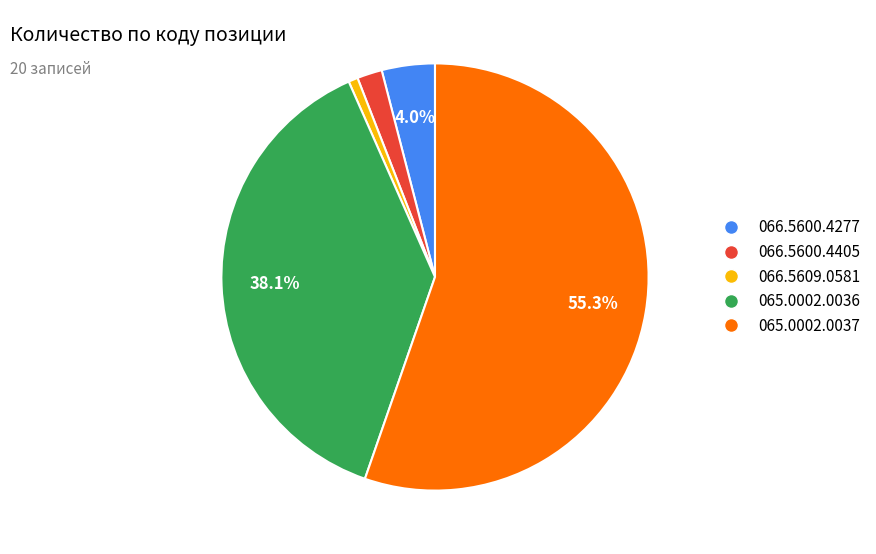

Is it true that 066.5600.4277 is 4% of the pie?

True